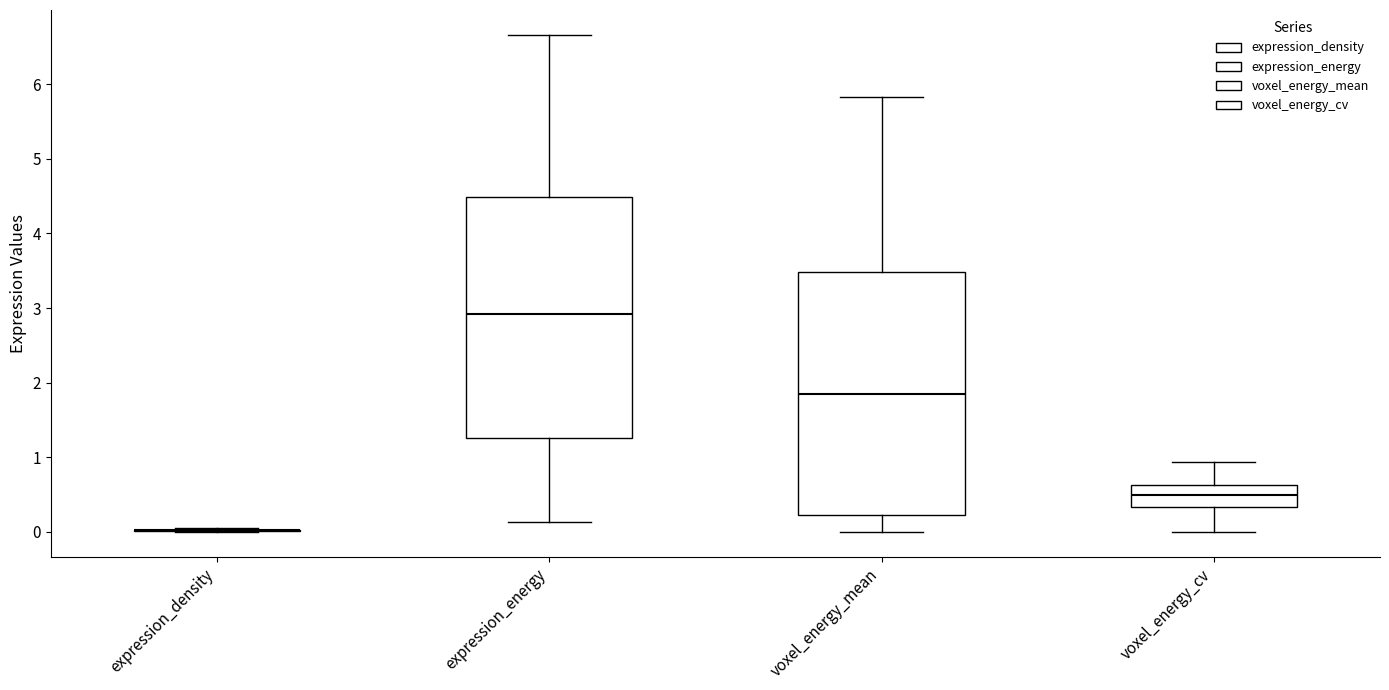

Reading left to right, read every box against the y-axis: the position of its median line, the range the box covers, and the ends of its whiskers. The values are not printed on the chart, so give them approximately, as read against the axis.

expression_density: box collapsed to a line at 0.0, whiskers 0.0 to 0.0
expression_energy: median 2.9, box 1.3 to 4.5, whiskers 0.1 to 6.7
voxel_energy_mean: median 1.8, box 0.2 to 3.5, whiskers 0.0 to 5.8
voxel_energy_cv: median 0.5, box 0.3 to 0.6, whiskers 0.0 to 0.9